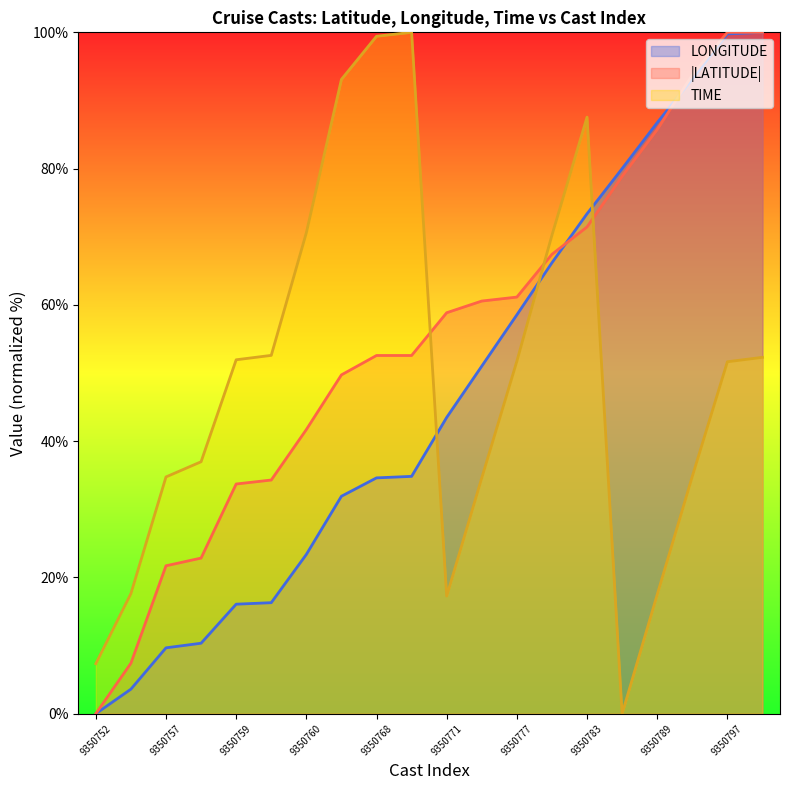

Which series has the largest total across all categories?

|LATITUDE|